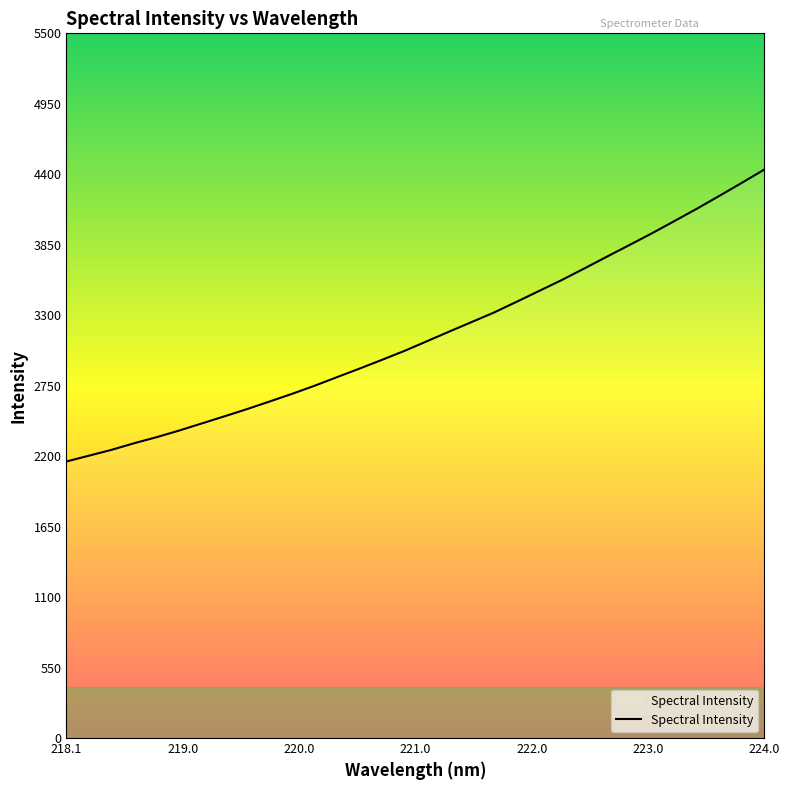

What is the greatest value displayed?

4437.0